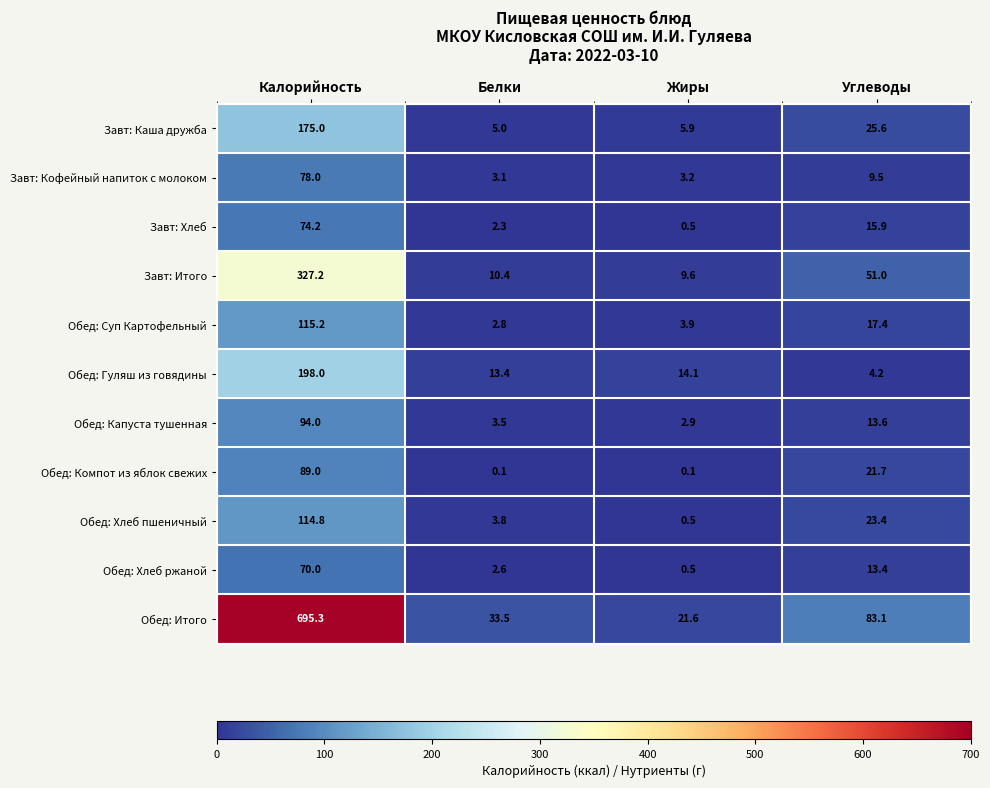

The Обед: Хлеб пшеничный series shows 114.8 at Калорийность. True or false?

True